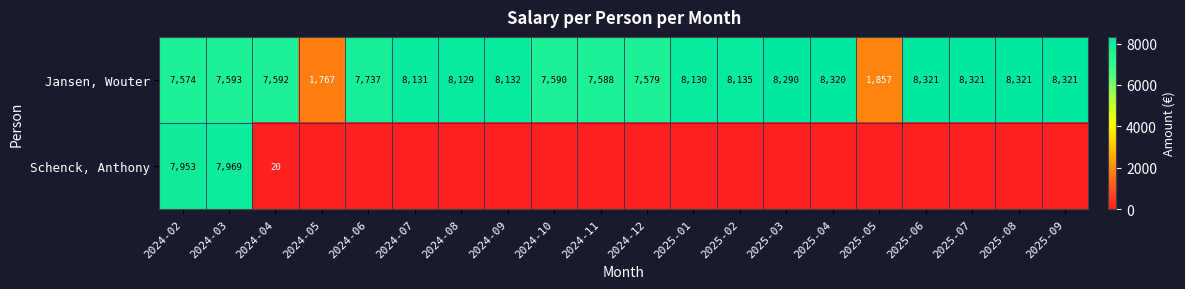

The value of Jansen, Wouter at 2025-01 is 5590.5. True or false?

False